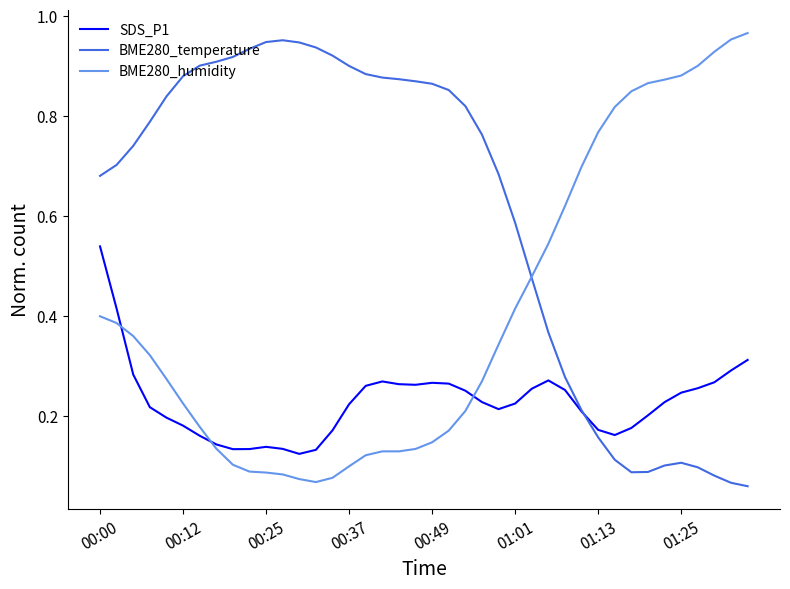

Which series has the largest total across all categories?

BME280_temperature